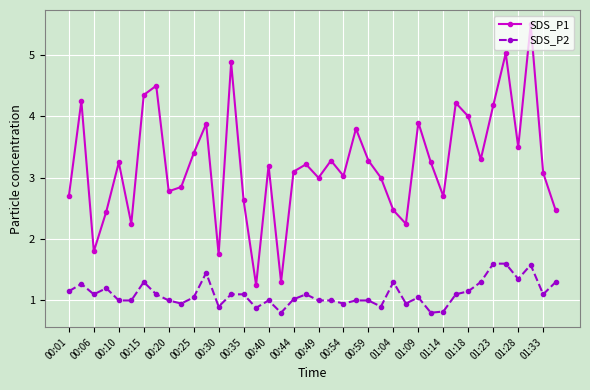

True or false: SDS_P1 and SDS_P2 intersect in this chart.

False